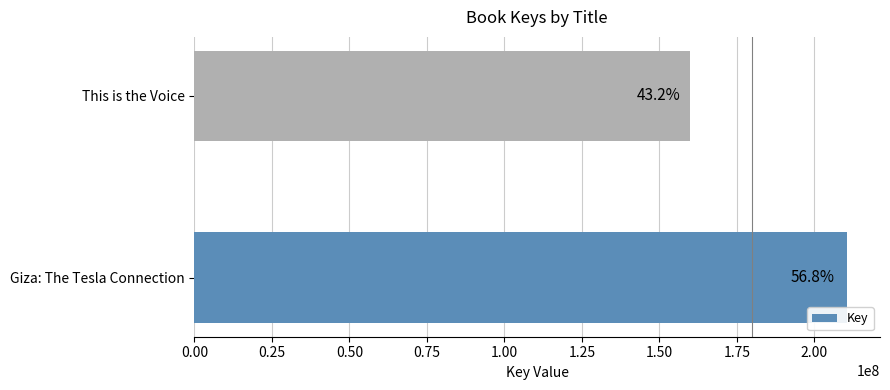

How many bars are there in total?

2